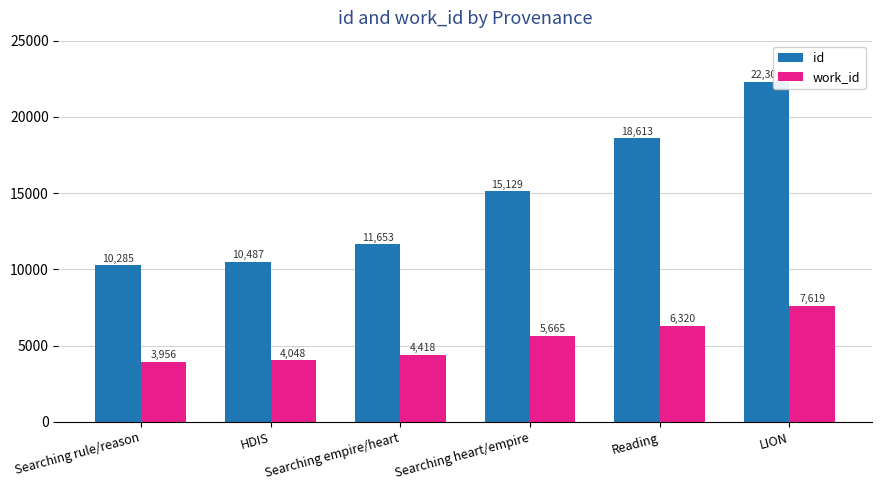

Reading left to right, extract all data points from this chart.

id: Searching rule/reason=10285	HDIS=10487	Searching empire/heart=11653	Searching heart/empire=15129	Reading=18613	LION=22304
work_id: Searching rule/reason=3956	HDIS=4048	Searching empire/heart=4418	Searching heart/empire=5665	Reading=6320	LION=7619